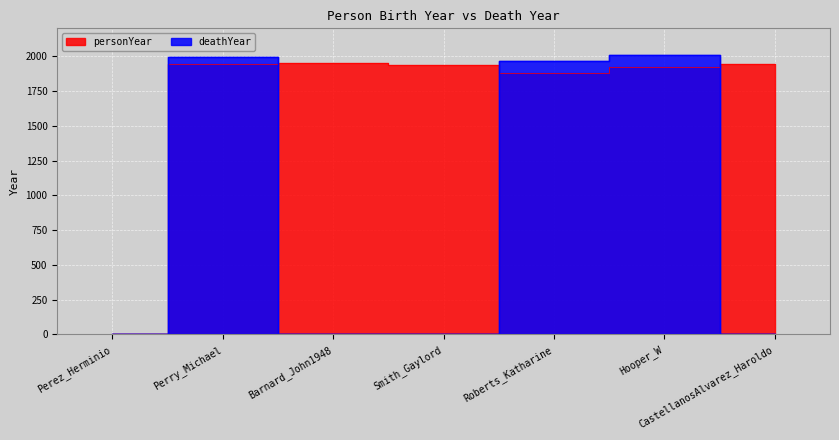

Which label corresponds to the largest value in the chart?

Hooper_W